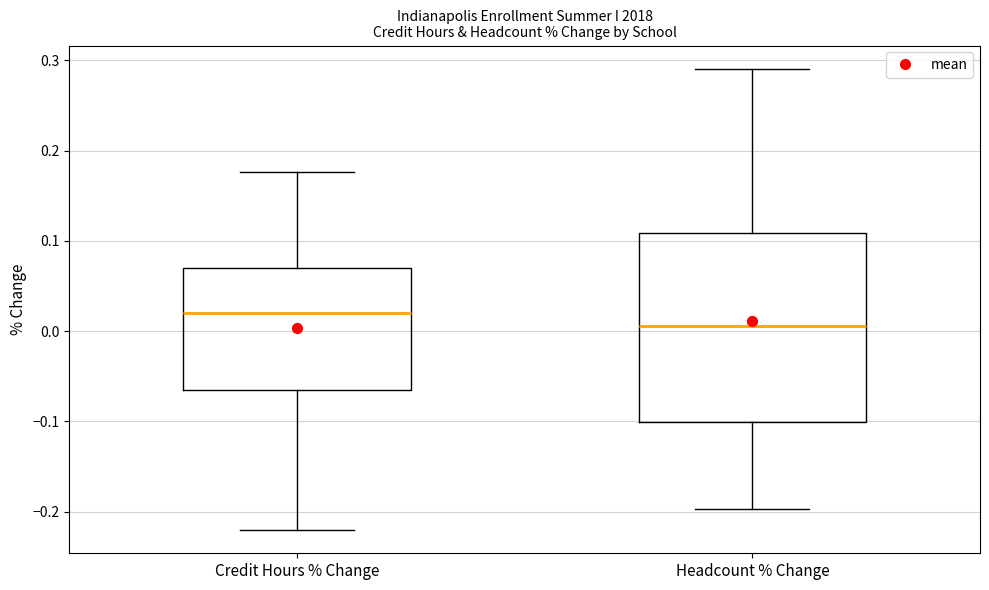

Comparing the boxes themselves (not the whiskers), which one is the tallest?

Headcount % Change